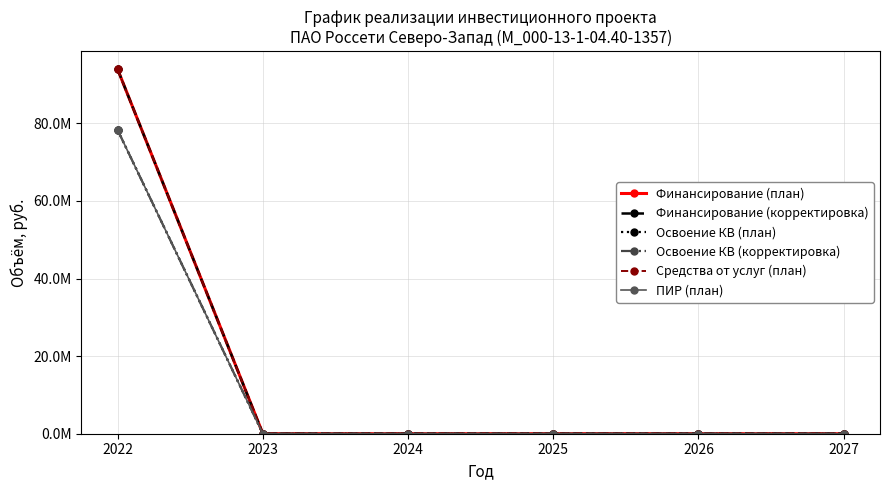

What are all the series names shown in the legend?

Финансирование (план), Финансирование (корректировка), Освоение КВ (план), Освоение КВ (корректировка), Средства от услуг (план), ПИР (план)